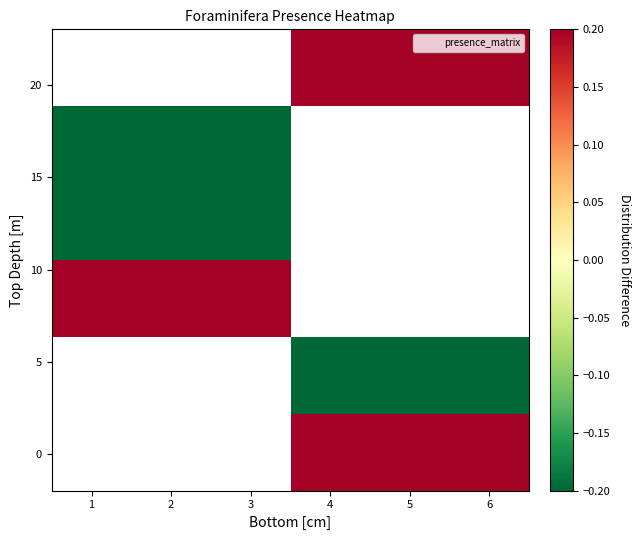

At which category does the chart reach its peak across all series?

5